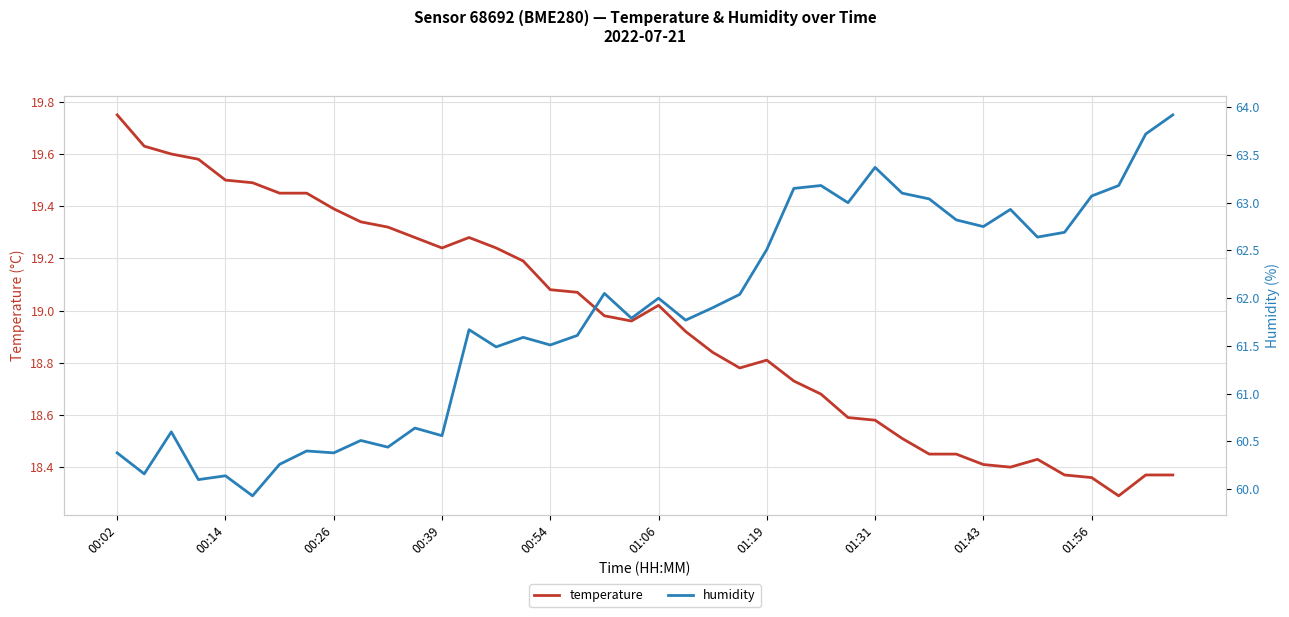

At which category does temperature reach its first local valley?

00:39